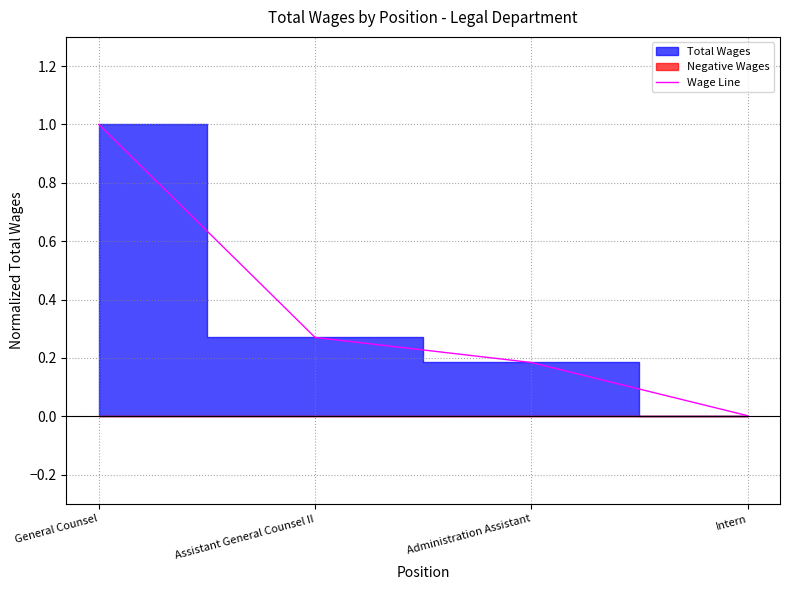

Reading left to right, extract all data points from this chart.

1.0	0.3	0.2	0.0